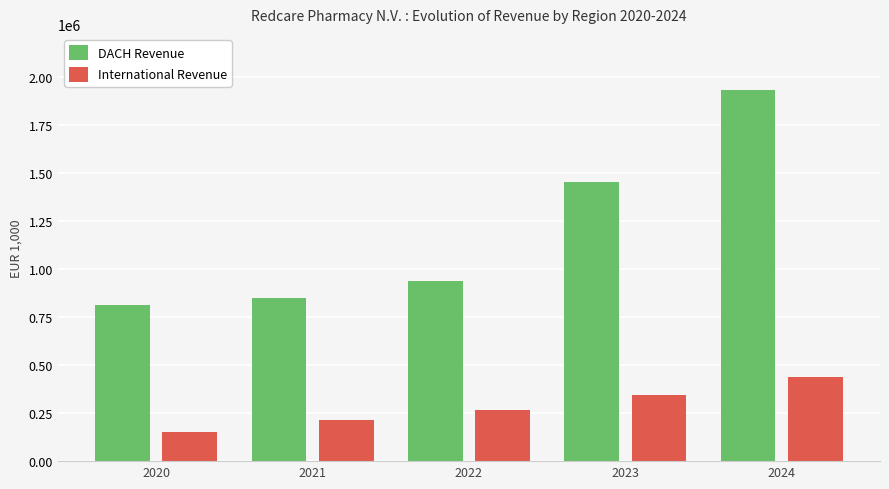

Reading left to right, extract all data points from this chart.

DACH Revenue: 2020=815400	2021=847171	2022=940169	2023=1453551	2024=1934077
International Revenue: 2020=152662	2021=213150	2022=264183	2023=345207	2024=436498